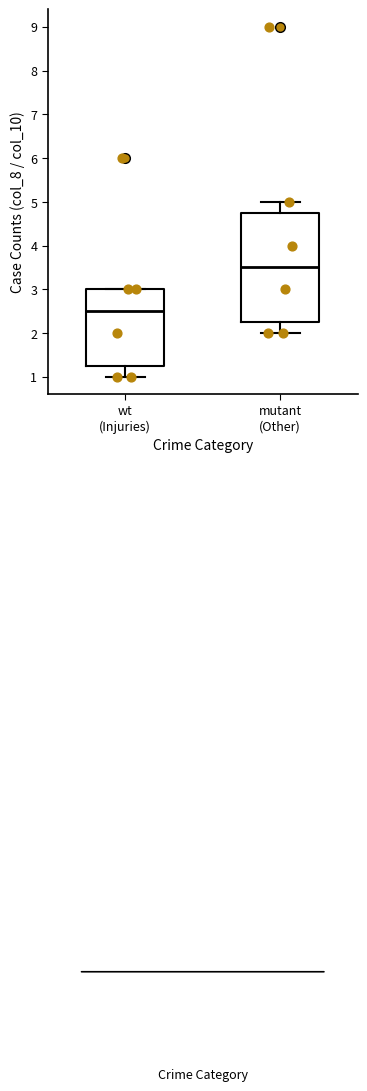

Reading left to right, transcribe this box plot: for each box, give where its median line is, the range the box spans, and where its two whiskers end, as read against the y-axis. The values are not printed on the chart, so give them approximately, as read against the axis.

wt (Injuries): median 2.5, box 1.3 to 3.0, whiskers 1.0 to 3.0
mutant (Other): median 3.5, box 2.3 to 4.8, whiskers 2.0 to 5.0